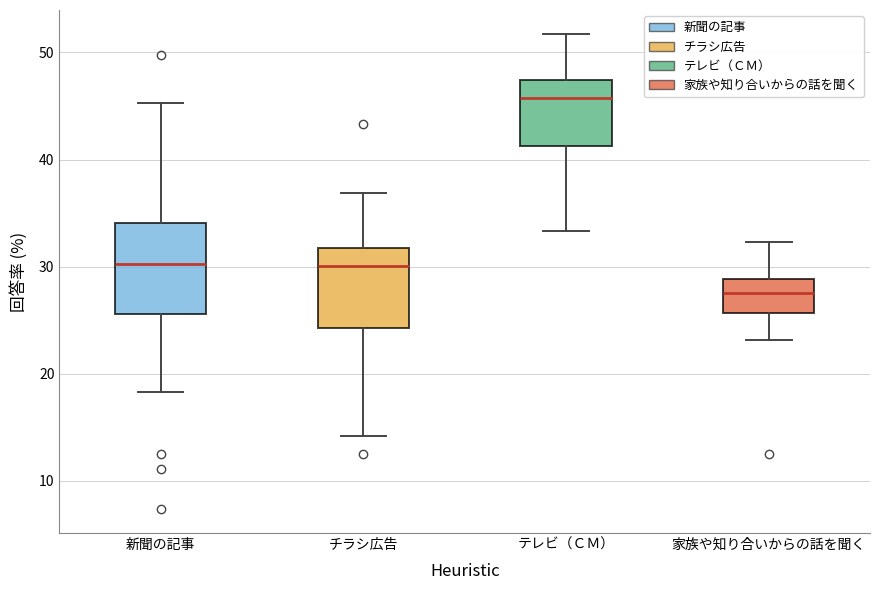

Reading left to right, read every box against the y-axis: the position of its median line, the range the box covers, and the ends of its whiskers. The values are not printed on the chart, so give them approximately, as read against the axis.

新聞の記事: median 30, box 26 to 34, whiskers 18 to 45
チラシ広告: median 30, box 24 to 32, whiskers 14 to 37
テレビ（ＣＭ）: median 46, box 41 to 47, whiskers 33 to 52
家族や知り合いからの話を聞く: median 28, box 26 to 29, whiskers 23 to 32